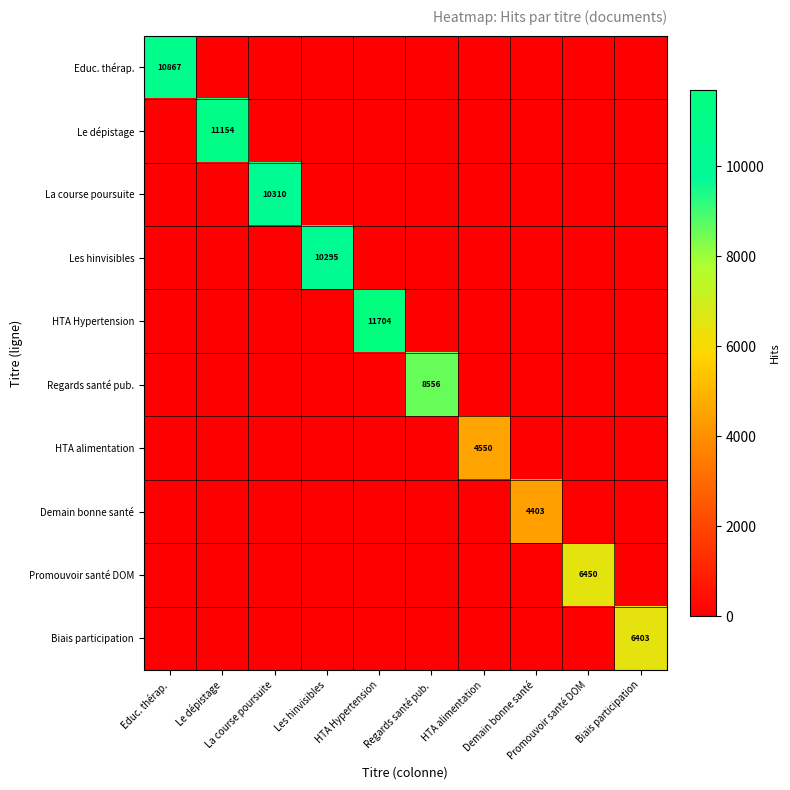

The value of Promouvoir santé DOM at La course poursuite is 0. True or false?

True